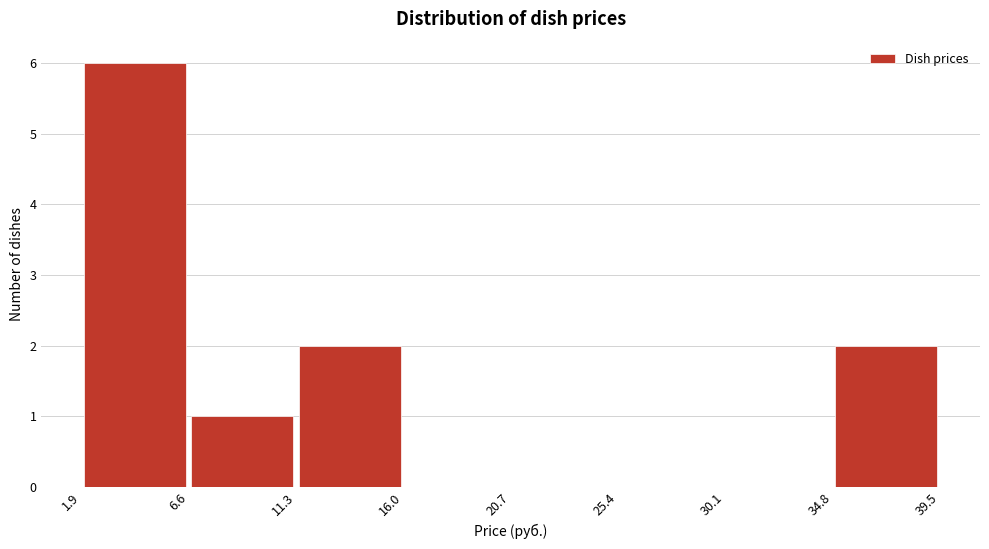

Reading left to right, list every bar in this chart as the range it spans on the x-axis followed by its height. The values are not printed on the chart, so give them approximately, as read against the axis.

1.9 to 6.6: 6
6.6 to 11.3: 1
11.3 to 16.0: 2
16.0 to 20.7: 0
20.7 to 25.4: 0
25.4 to 30.1: 0
30.1 to 34.8: 0
34.8 to 39.5: 2